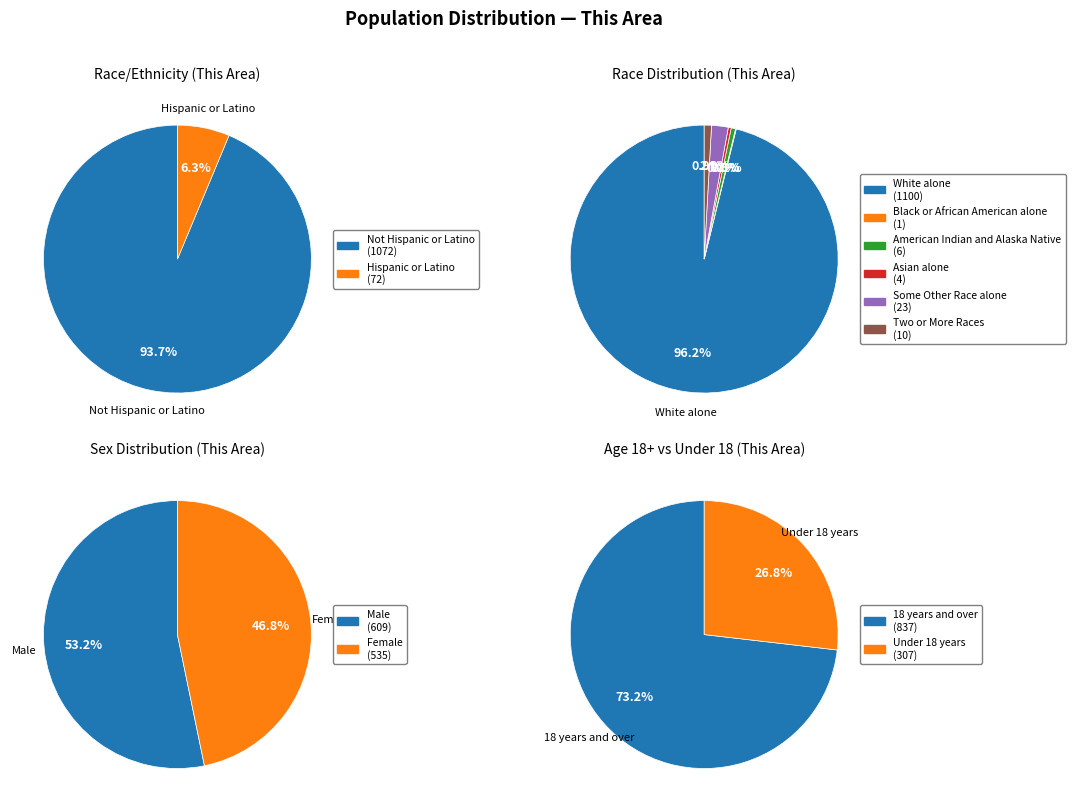

Approximately how many times larger is the value at Some Other Race alone compared to Hispanic or Latino?

0.3